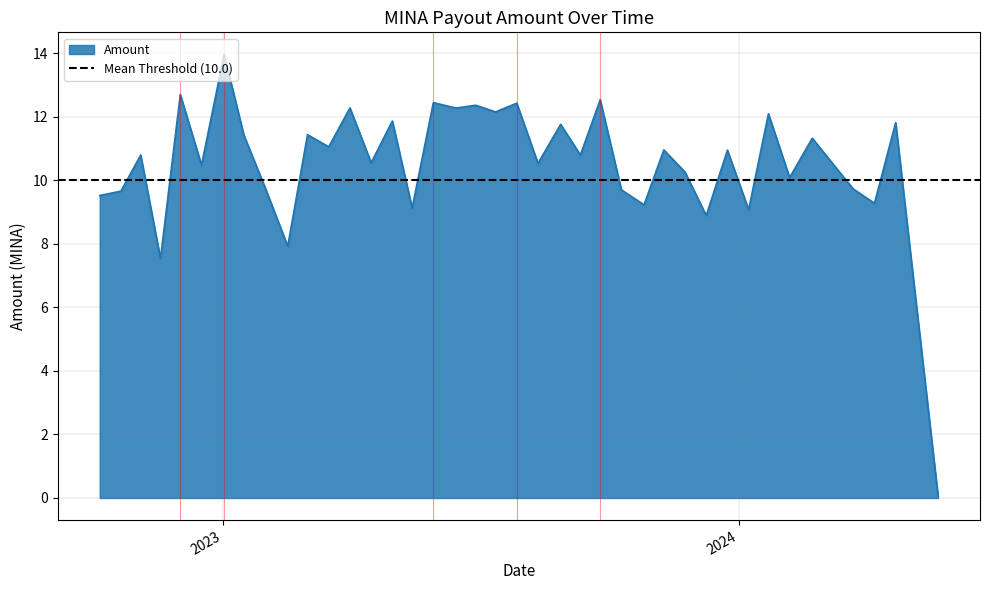

What value does the data have at 2023-03-02?

11.4